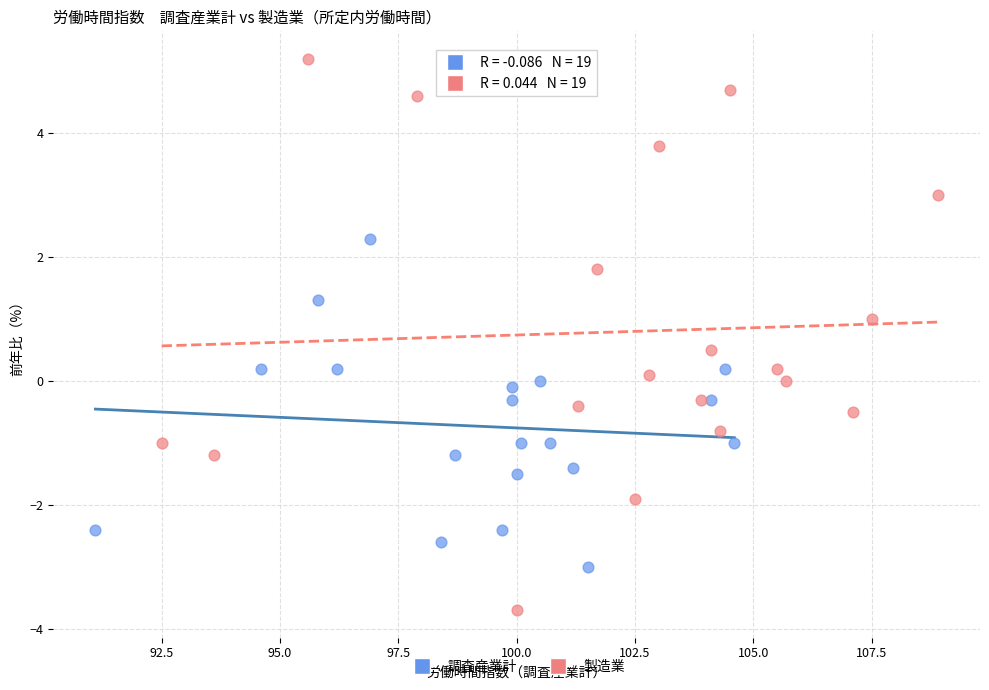

Which series has the largest Y range (max minus min)?

製造業